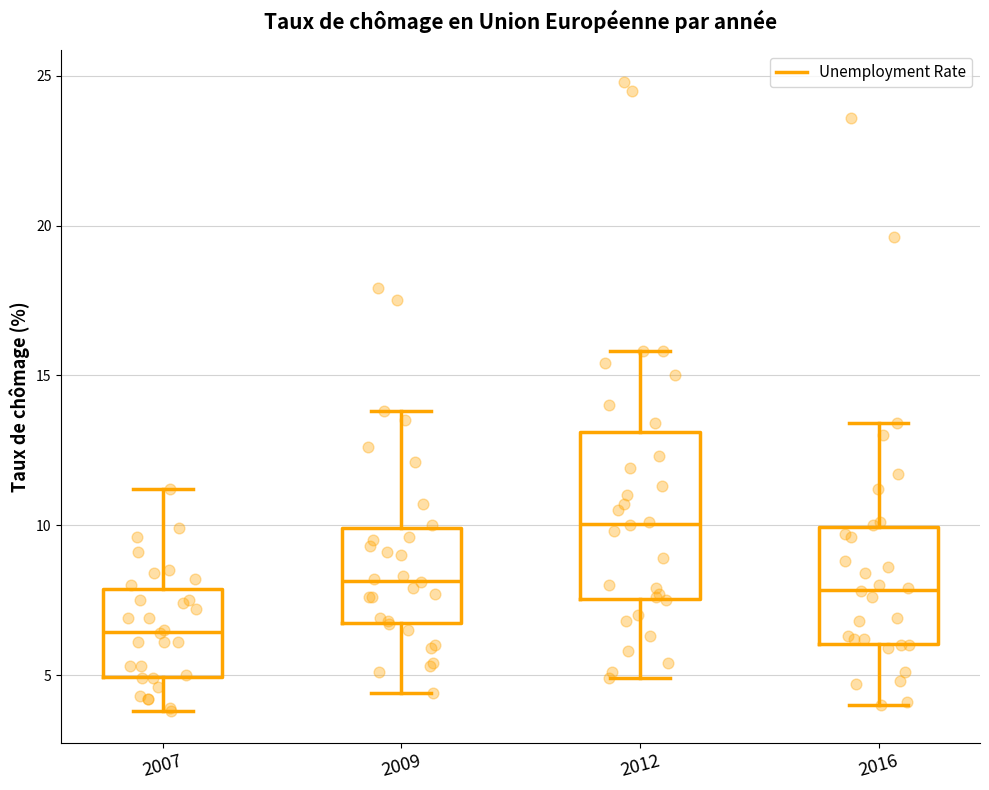

Comparing the boxes themselves (not the whiskers), which one is the tallest?

2012